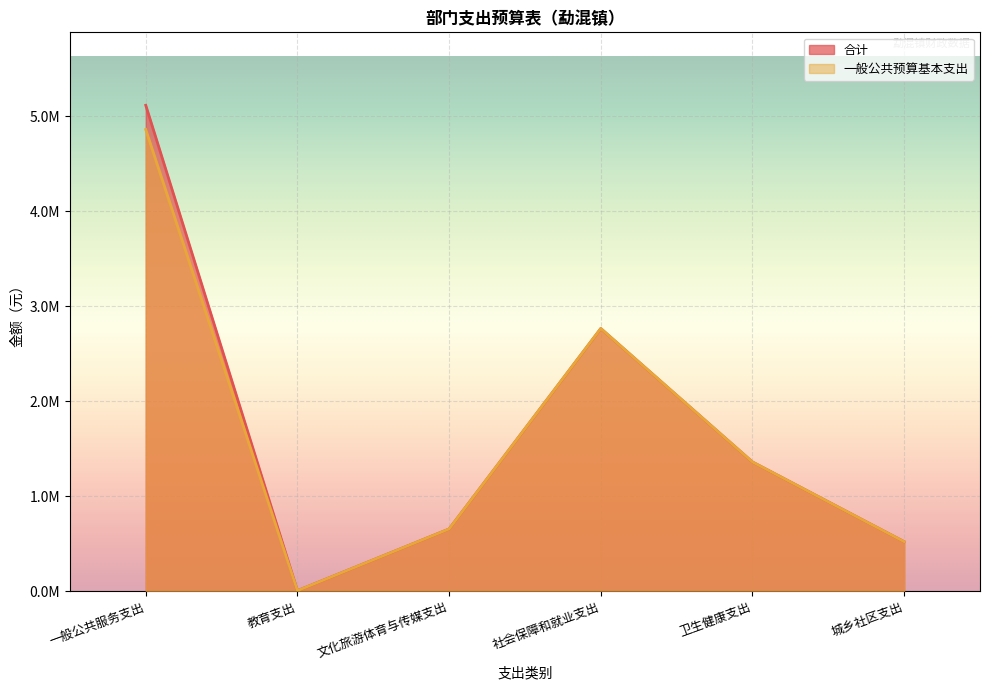

Is the value of 一般公共预算基本支出 at 一般公共服务支出 greater than the value of 合计 at 教育支出?

Yes